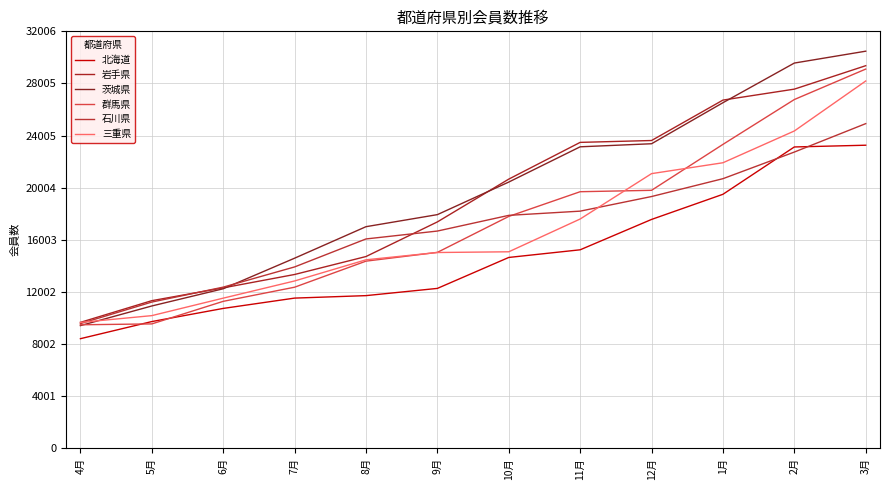

Which series changed the most between 6月 and 11月?

岩手県